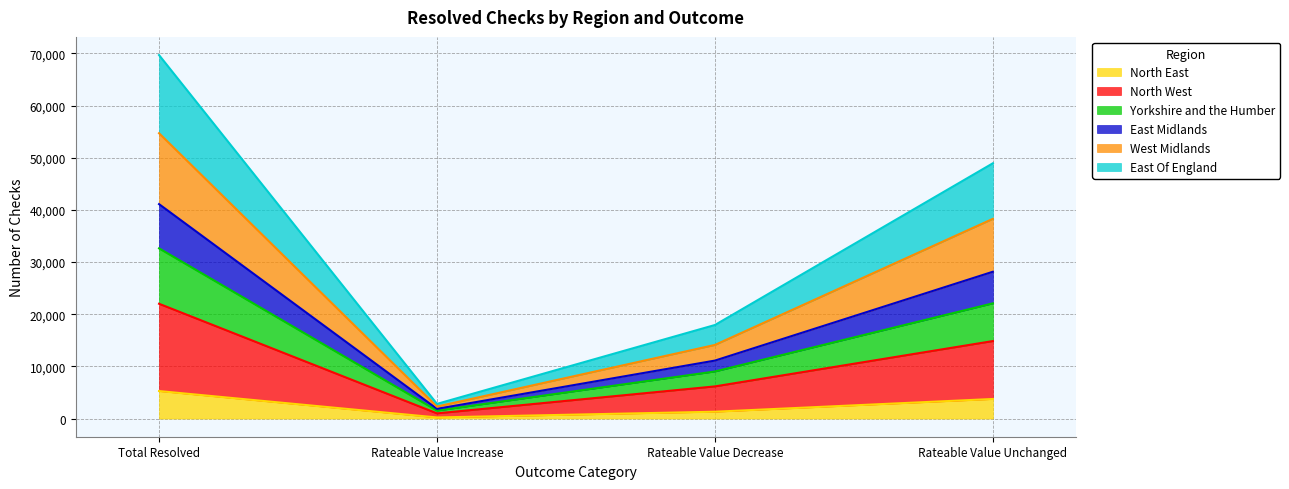

At how many categories does at least one series exceed 42364?

2